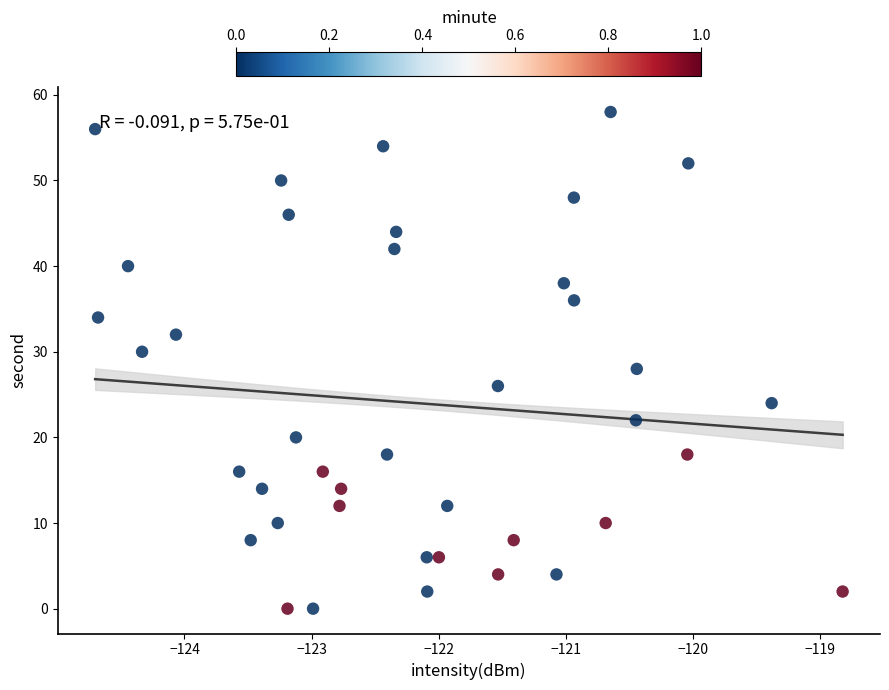

What is the range of Y values (max minus min)?

58